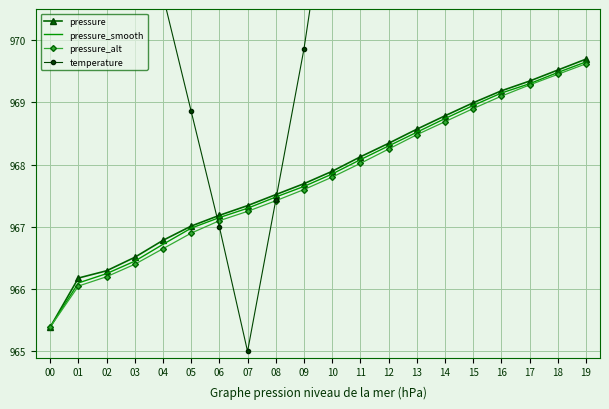

Reading right to left, transcribe all the data shown in this chart.

pressure: 969.7	969.5	969.3	969.2	969.0	968.8	968.6	968.3	968.1	967.9	967.7	967.5	967.3	967.2	967.0	966.8	966.5	966.3	966.2	965.4
pressure_smooth: 969.6	969.5	969.3	969.1	969.0	968.7	968.5	968.3	968.1	967.9	967.6	967.5	967.3	967.1	967.0	966.7	966.5	966.2	966.1	965.4
pressure_alt: 969.6	969.5	969.3	969.1	968.9	968.7	968.5	968.2	968.0	967.8	967.6	967.4	967.2	967.1	966.9	966.6	966.4	966.2	966.0	965.4
temperature: 995.0	992.7	990.3	987.9	985.6	983.1	980.7	978.4	976.0	972.9	969.9	967.4	965.0	967.0	968.9	970.7	972.6	976.1	974.4	980.0